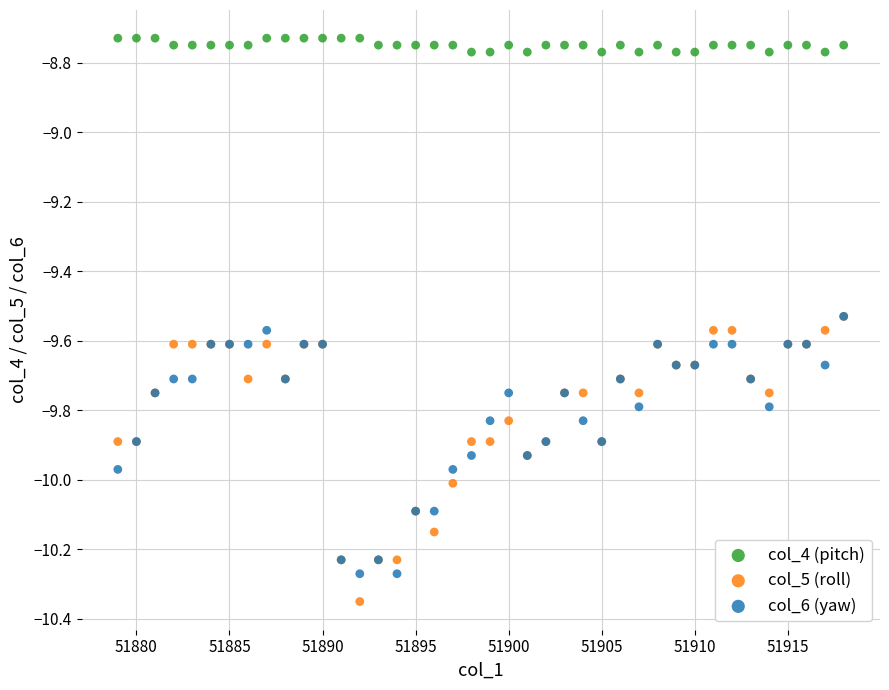

What are all the series names shown in the legend?

col_4 (pitch), col_5 (roll), col_6 (yaw)